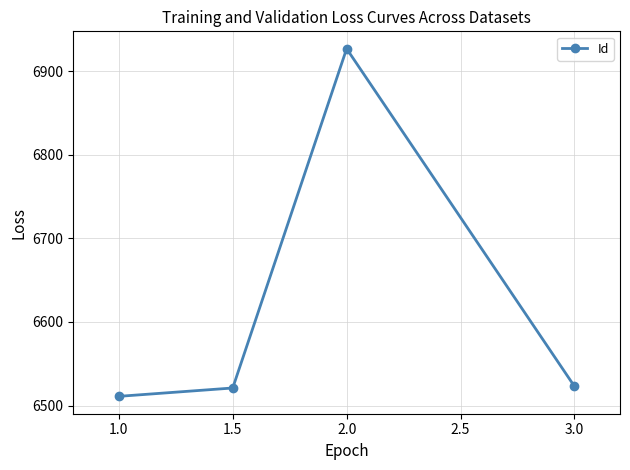

Approximately how many times larger is the value at 1.5 compared to 2.0?

0.9